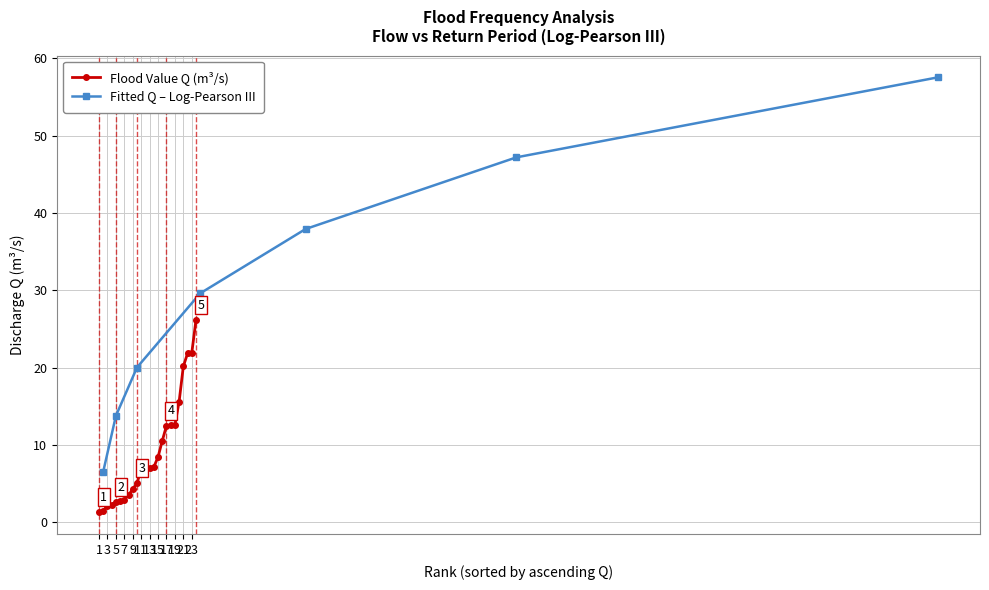

Approximately how many times larger is the value at 1 compared to 17?

0.1